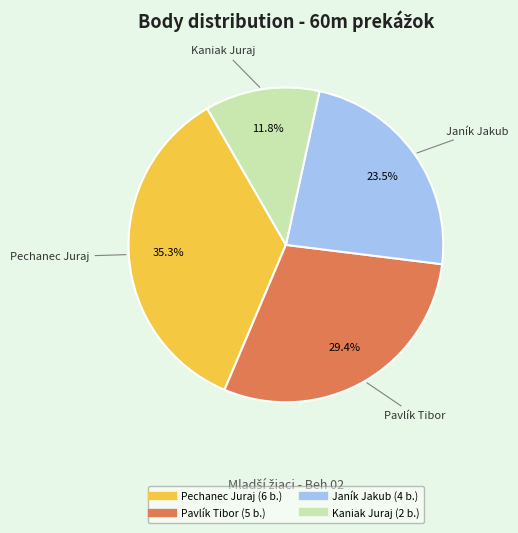

Is there a majority slice in this chart?

No